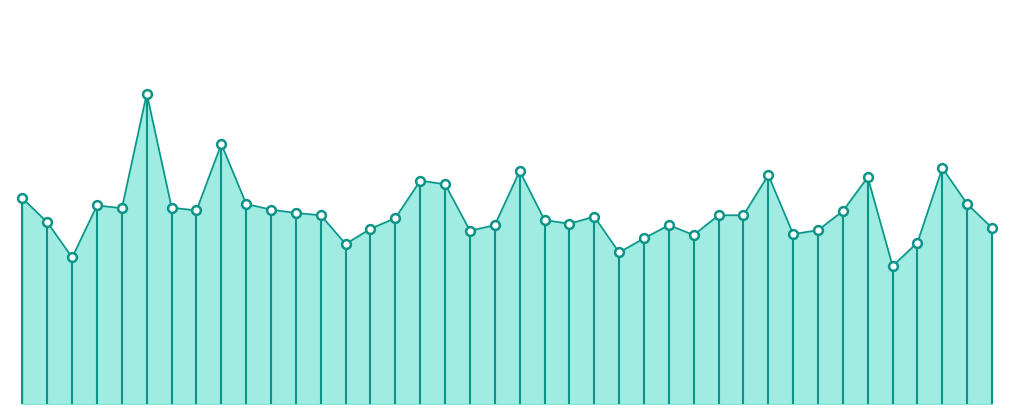

Does the chart have visible grid lines?

No